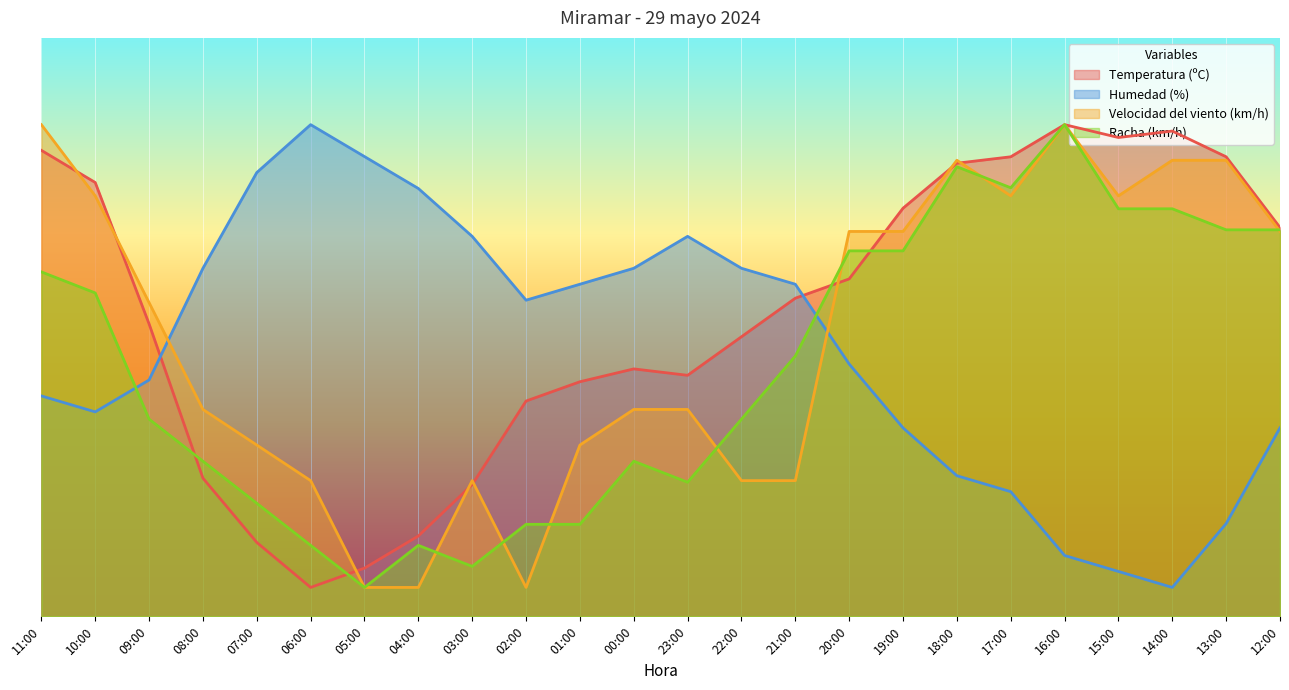

Reading left to right, list all the values displayed in this chart.

Temperatura (ºC): 80.6	75.0	50.6	23.9	12.8	5.0	8.3	13.9	22.8	37.2	40.6	42.8	41.7	48.3	55.0	58.3	70.6	78.3	79.4	85.0	82.8	83.9	79.4	67.2
Humedad (%): 38.1	35.3	40.9	60.2	76.7	85.0	79.5	74.0	65.7	54.7	57.4	60.2	65.7	60.2	57.4	43.6	32.6	24.3	21.6	10.5	7.8	5.0	16.0	32.6
Velocidad del viento (km/h): 85.0	72.7	54.2	35.8	29.6	23.5	5.0	5.0	23.5	5.0	29.6	35.8	35.8	23.5	23.5	66.5	66.5	78.8	72.7	85.0	72.7	78.8	78.8	66.5
Racha (km/h): 59.5	55.9	34.1	26.8	19.5	12.3	5.0	12.3	8.6	15.9	15.9	26.8	23.2	34.1	45.0	63.2	63.2	77.7	74.1	85.0	70.5	70.5	66.8	66.8